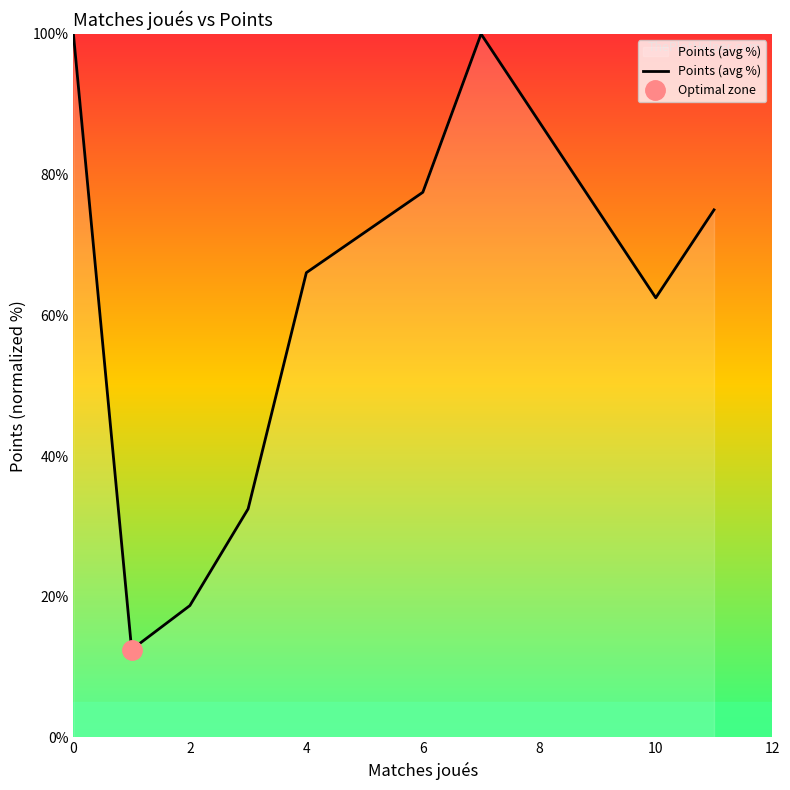

At which label is Points (avg %) closest to 56?

10